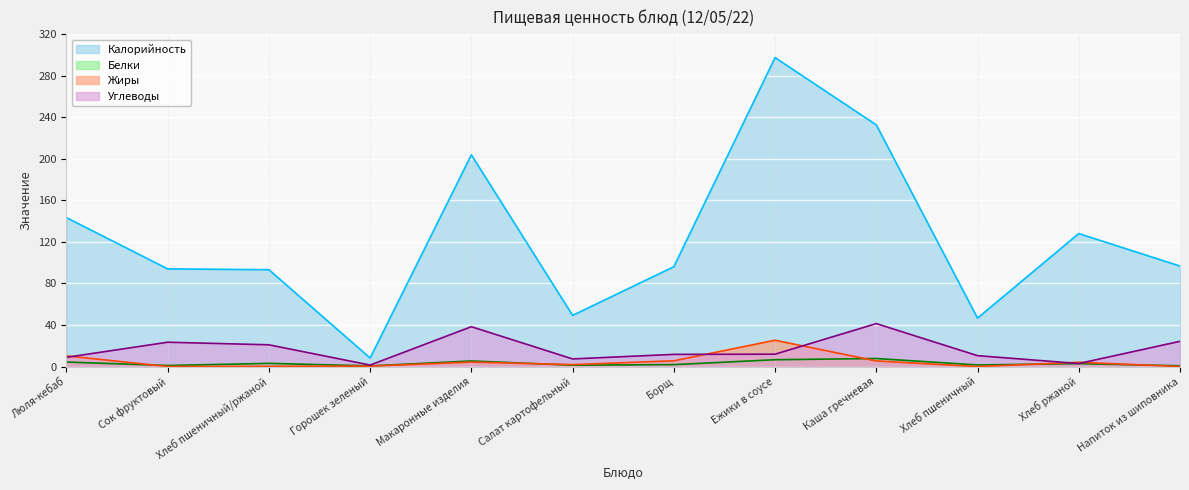

How many lines are shown in the chart?

4